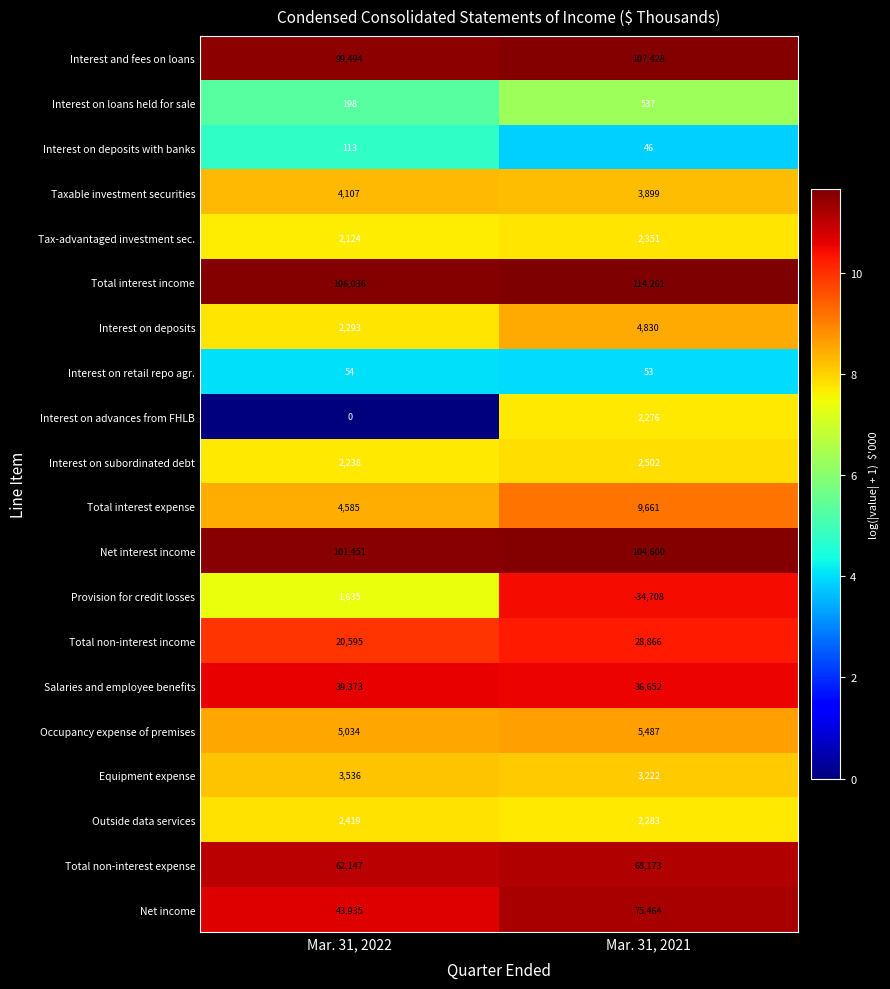

At which label is Provision for credit losses closest to -16536?

Mar. 31, 2022